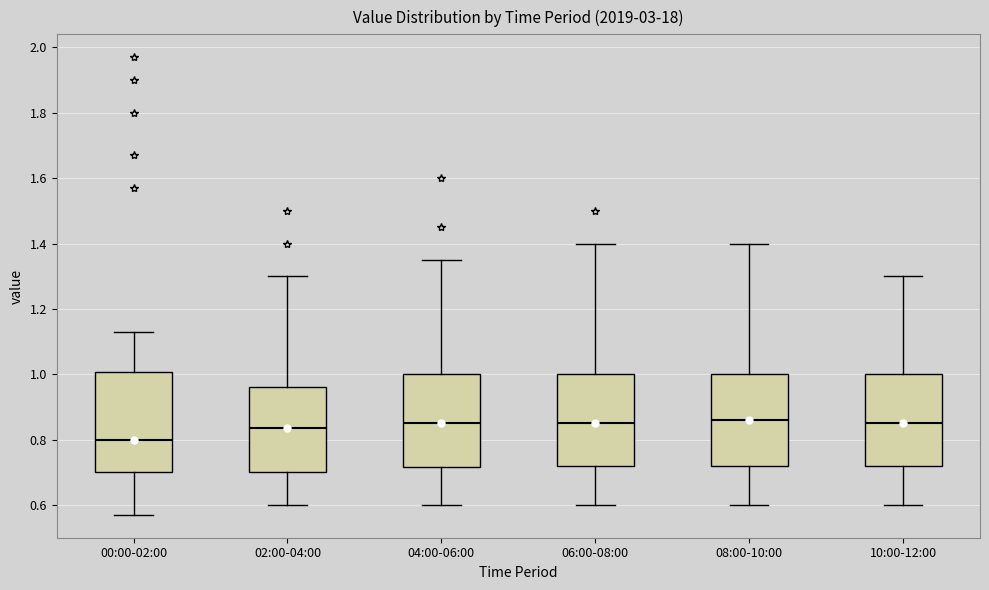

Which box is the tallest, from its lower edge to its upper edge?

00:00-02:00